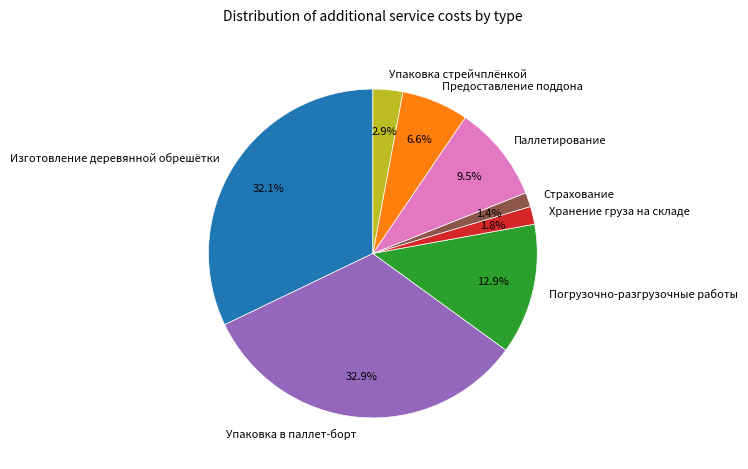

Is the sum of Хранение груза на складе and Упаковка в паллет-борт greater than half?

No